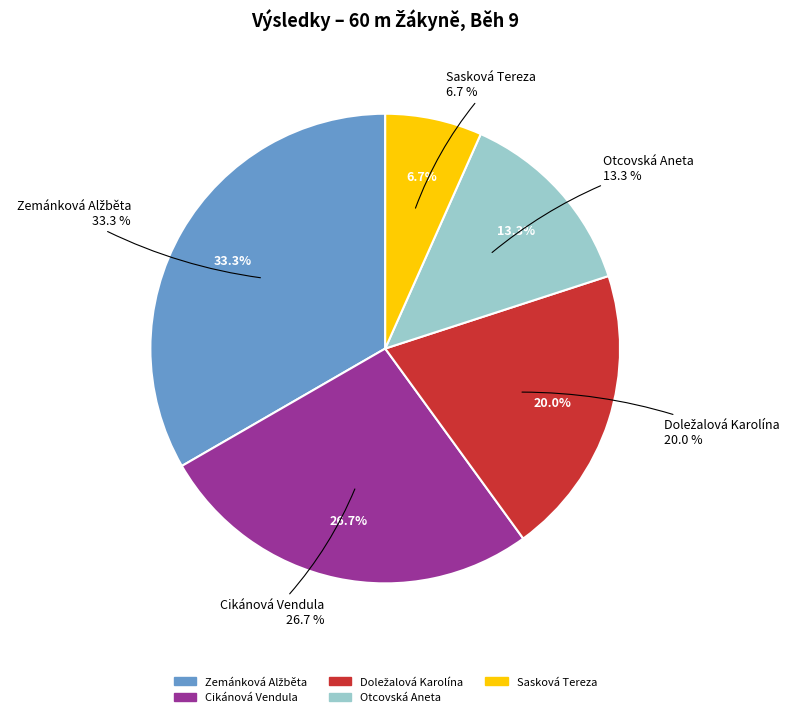

Does any single category account for the majority?

No